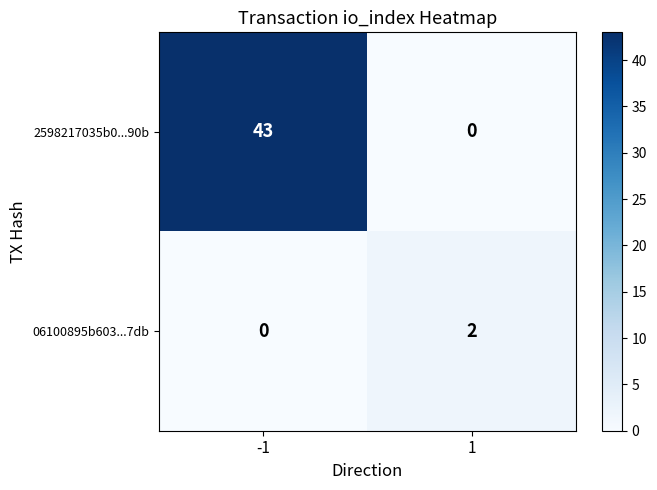

List the series in order of their overall mean, lowest first.

06100895b603...7db, 2598217035b0...90b